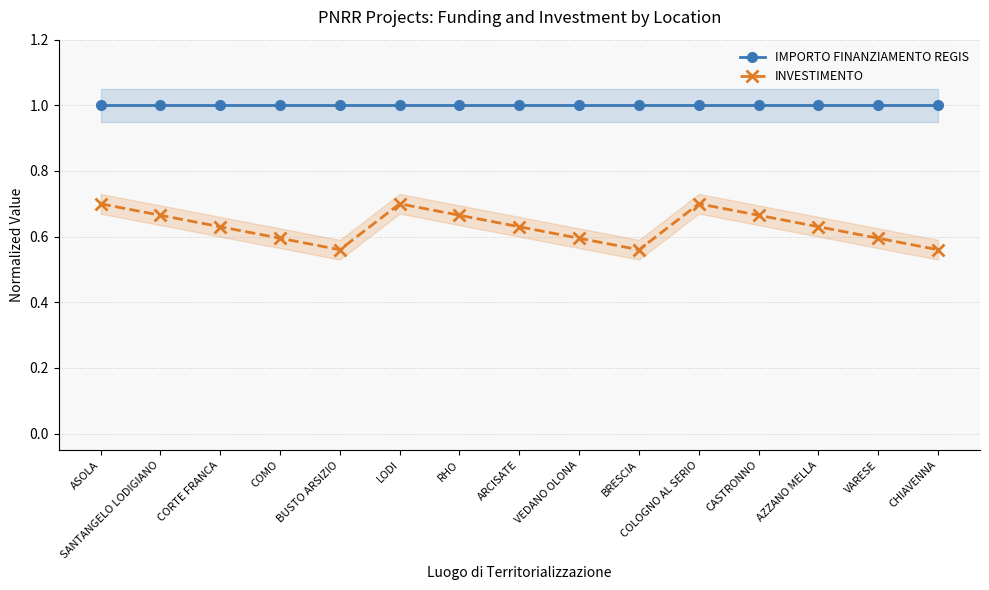

What is the label of the 14th point from the right?

SANTANGELO LODIGIANO